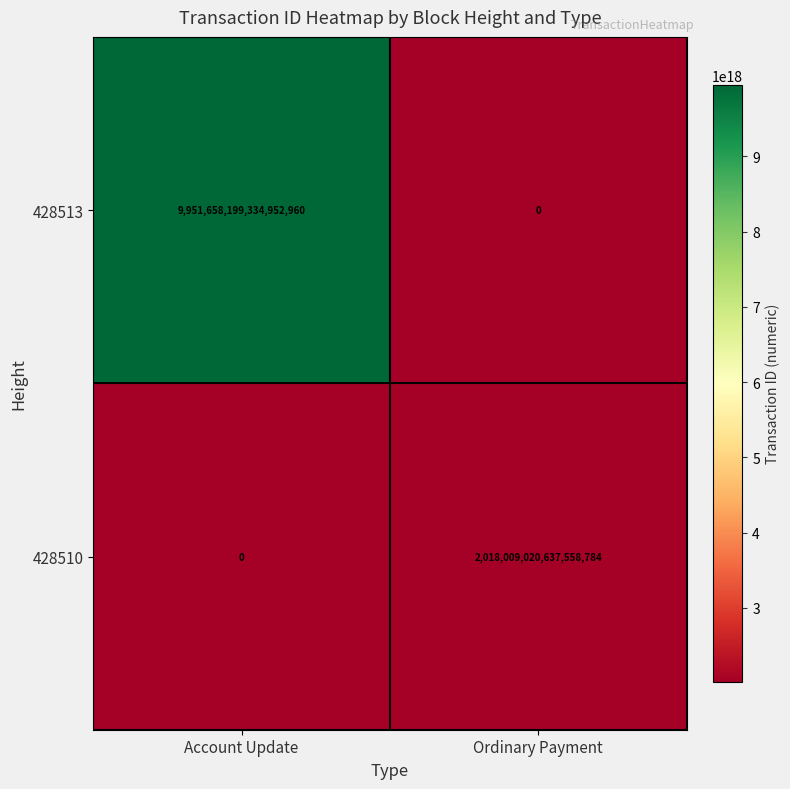

At how many categories does at least one series exceed 1500847055448850176?

2